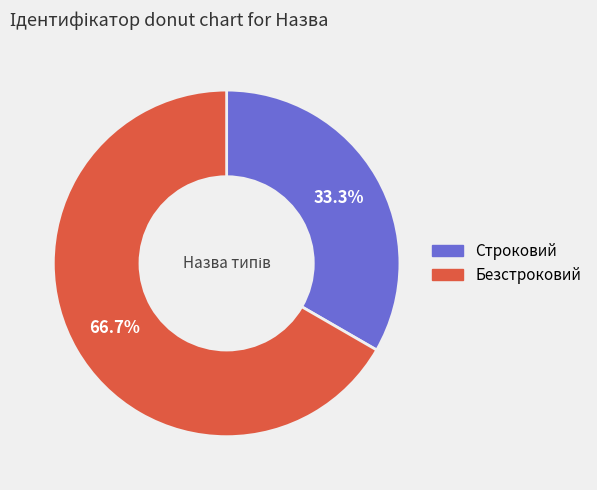

Is there any slice that represents more than half of the pie?

Yes